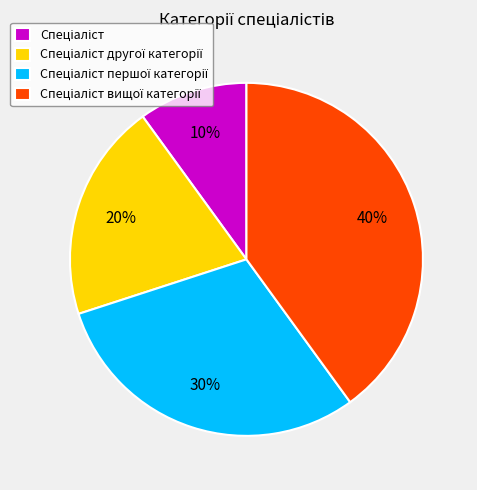

Is there any slice that represents more than half of the pie?

No